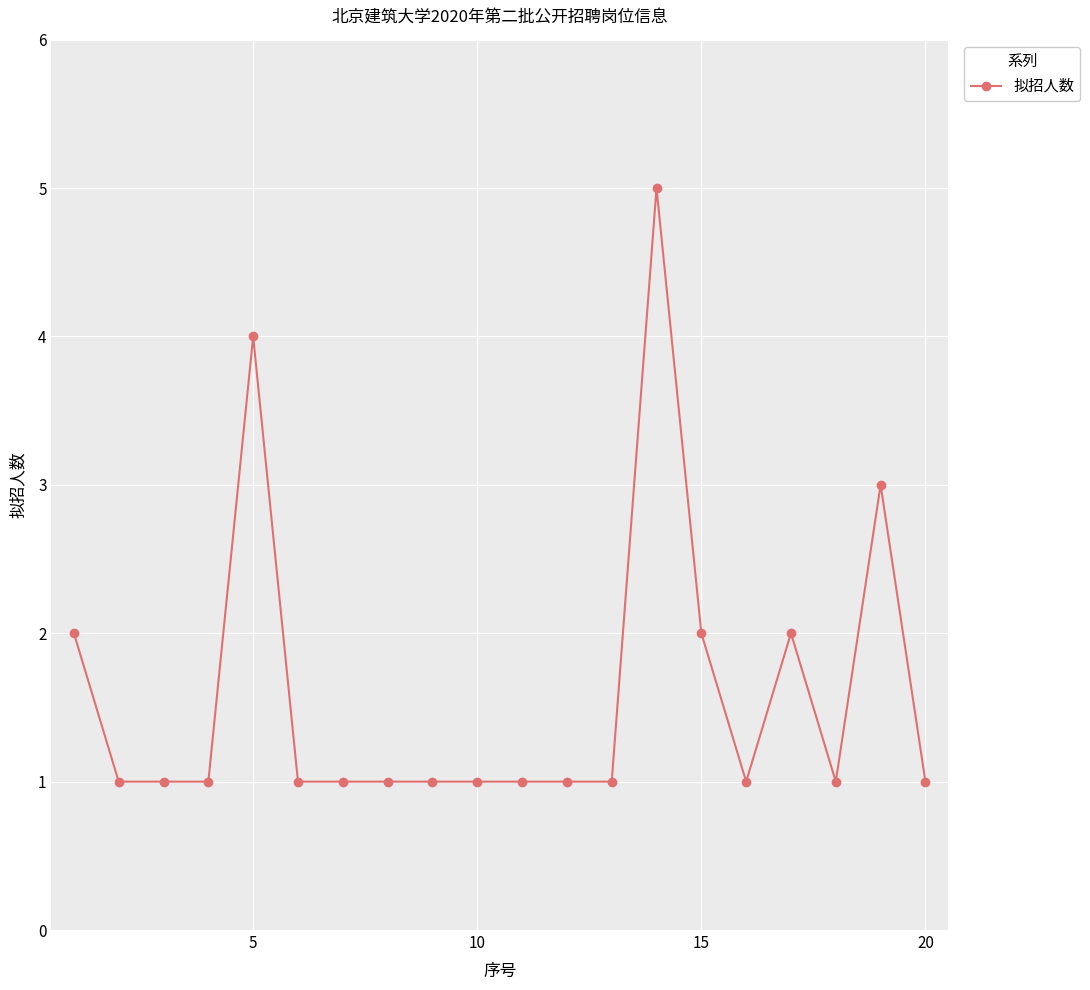

What is the maximum value shown in the chart?

5